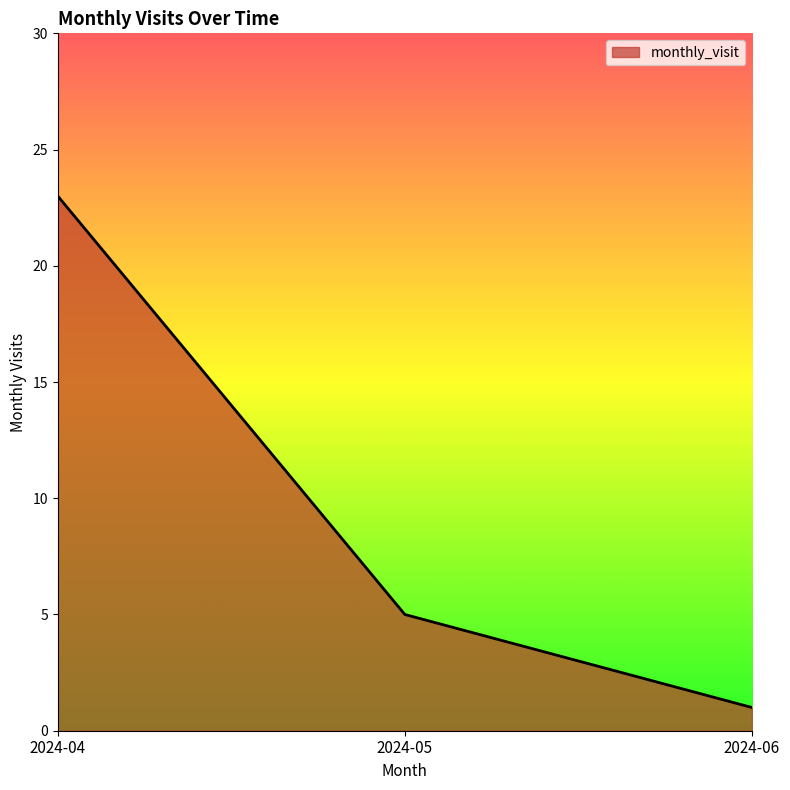

The value at 2024-06 is 1. True or false?

True